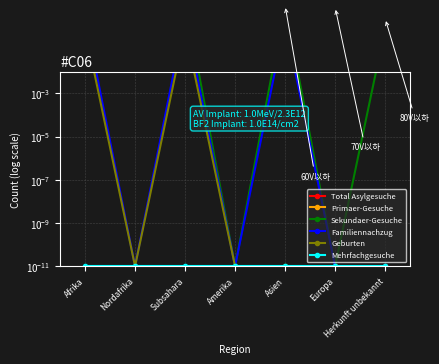

What is the label of the 4th point from the right?

Amerika